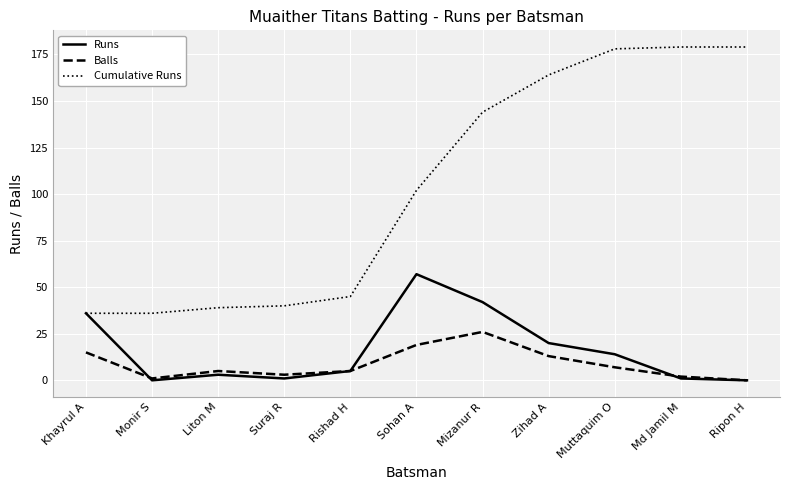

Where is Balls nearest to the value 13?

Zihad A